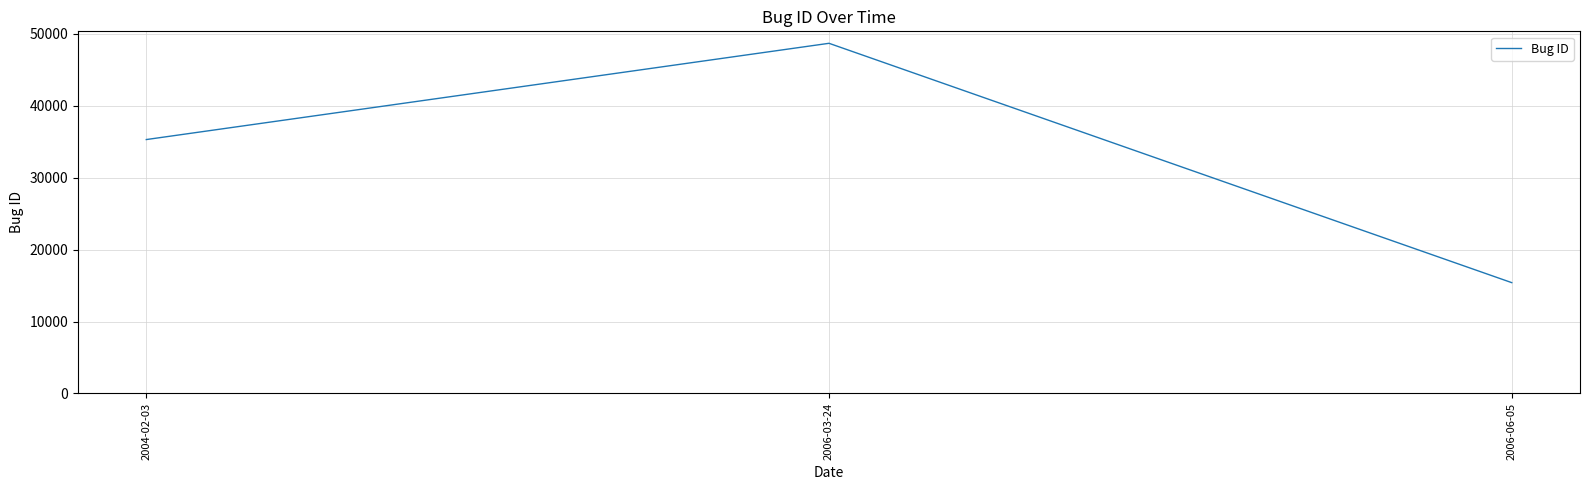

The value at 2006-03-24 is 76886. True or false?

False